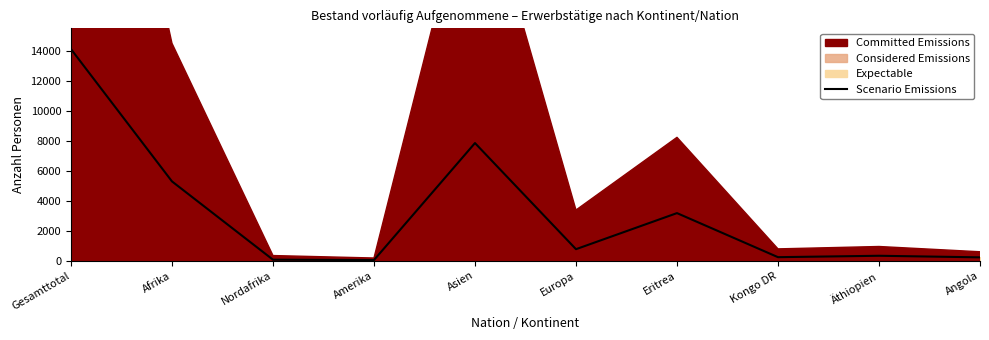

What is the difference between the values at Kongo DR and Gesamttotal?

13909